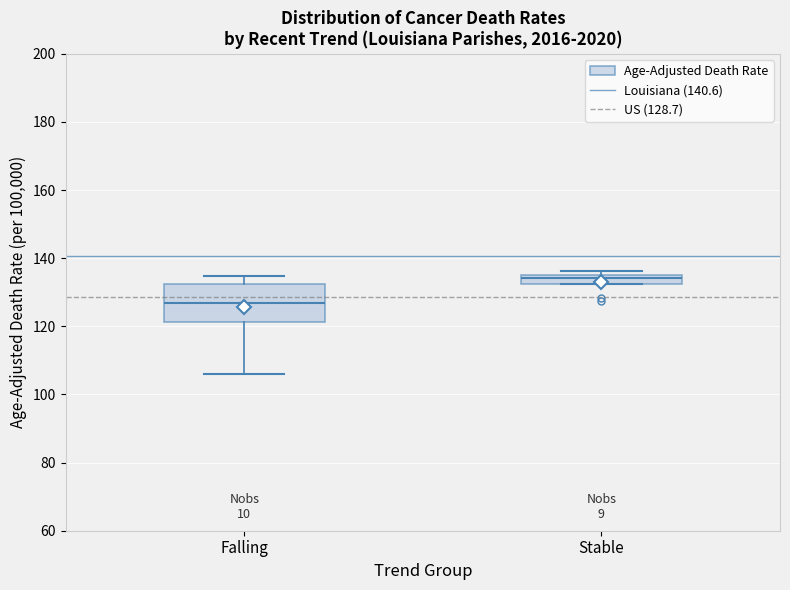

Which box is the tallest, from its lower edge to its upper edge?

Falling